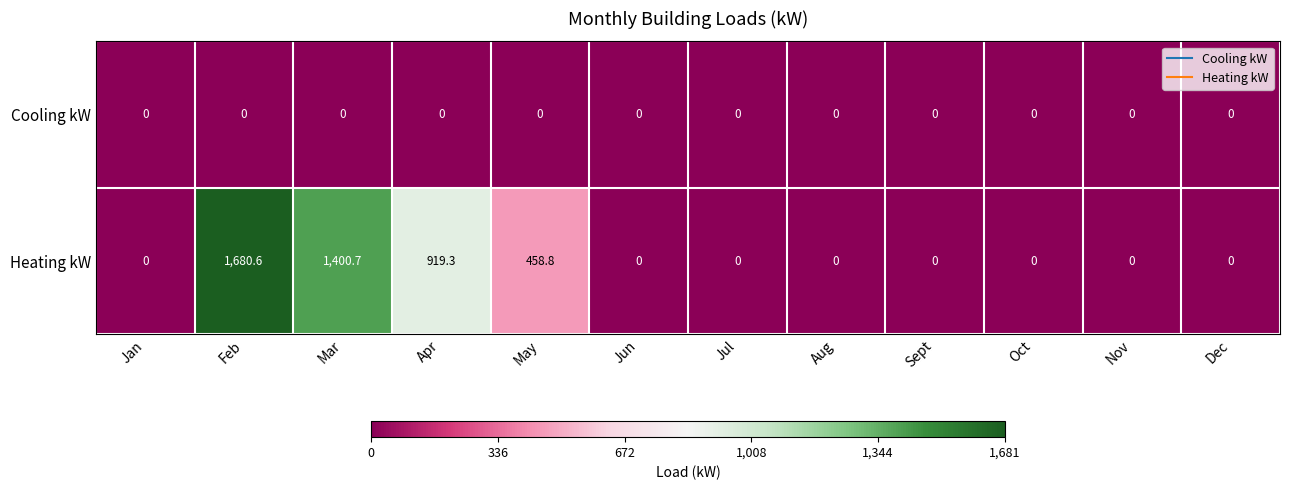

How many data points does each series have?

12